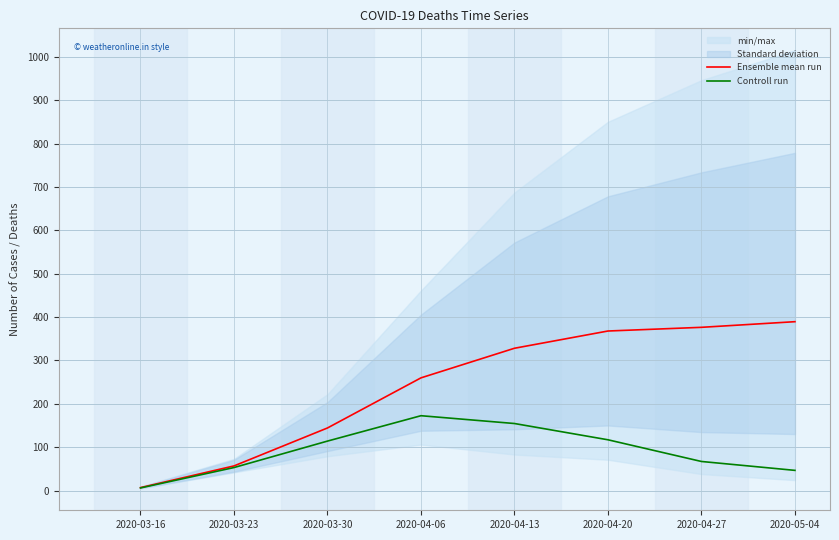

Which series has the largest total across all categories?

Ensemble mean run